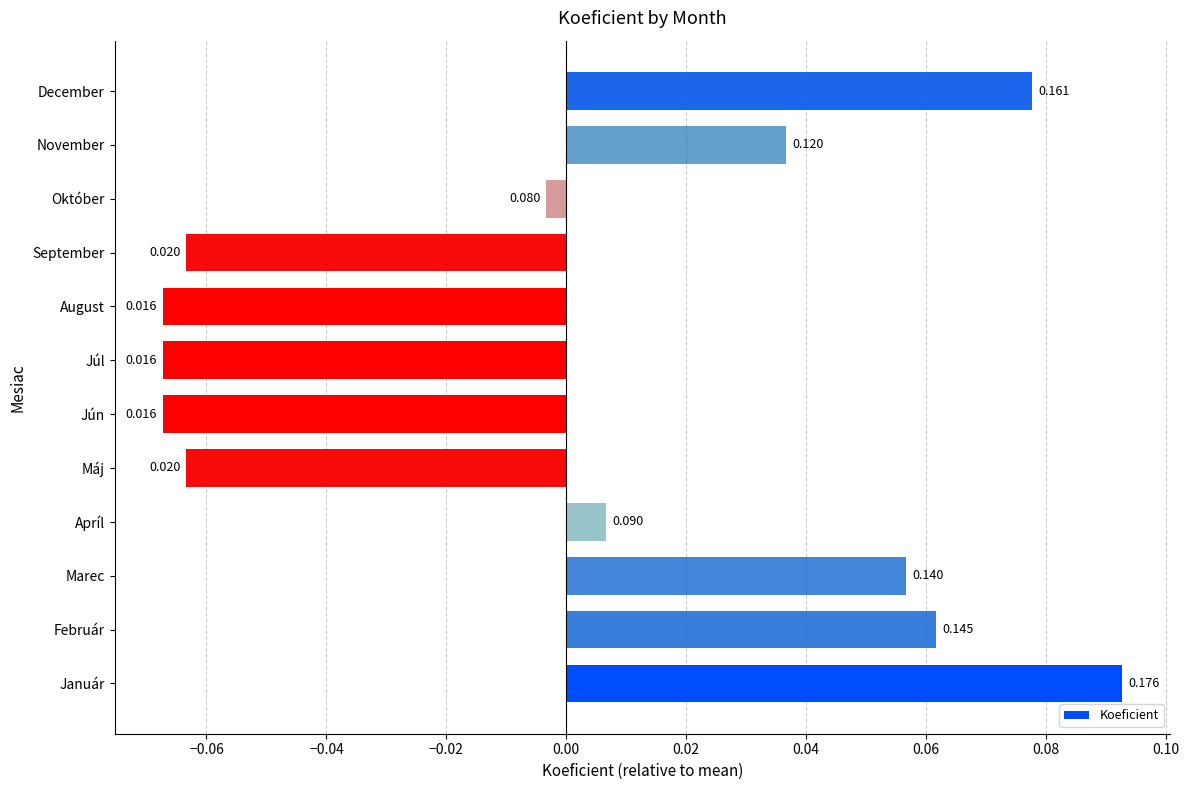

How many values are below zero?

6